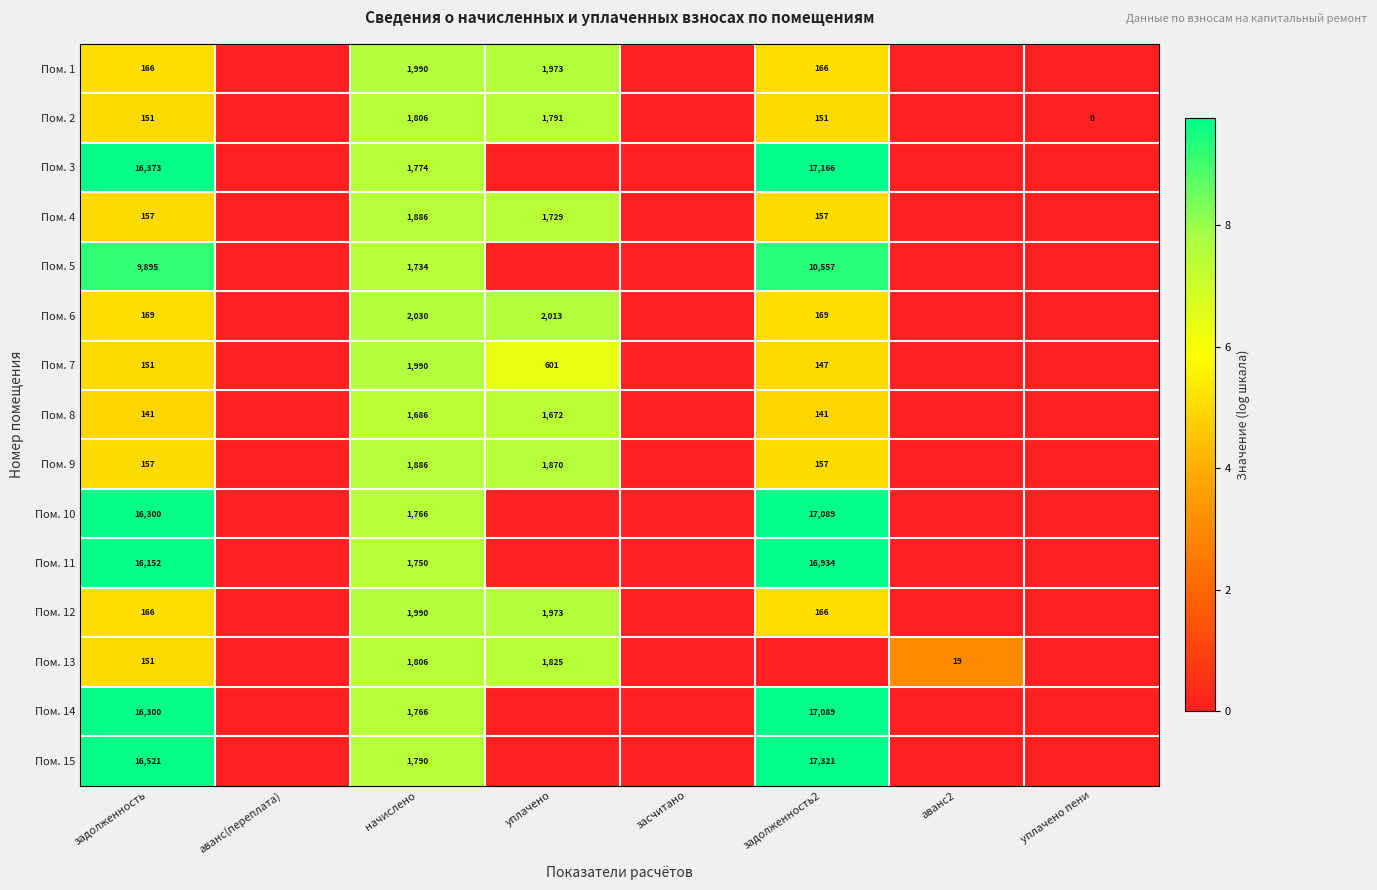

Is it true that Пом. 5 equals 10557 at задолженность2?

True